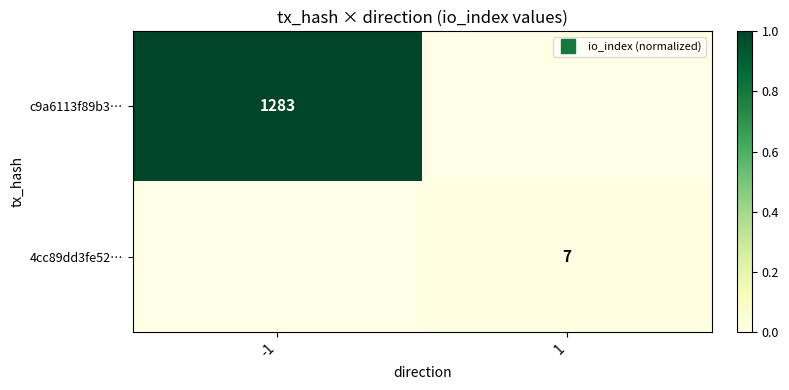

What is the spread (max minus min) of values at -1?

1.0